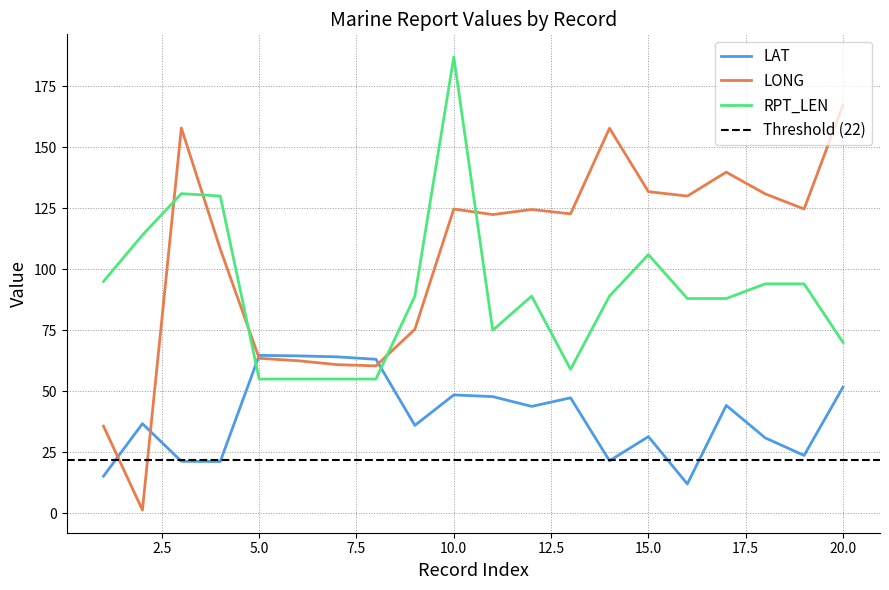

What is the lowest value of the RPT_LEN series?

55.0